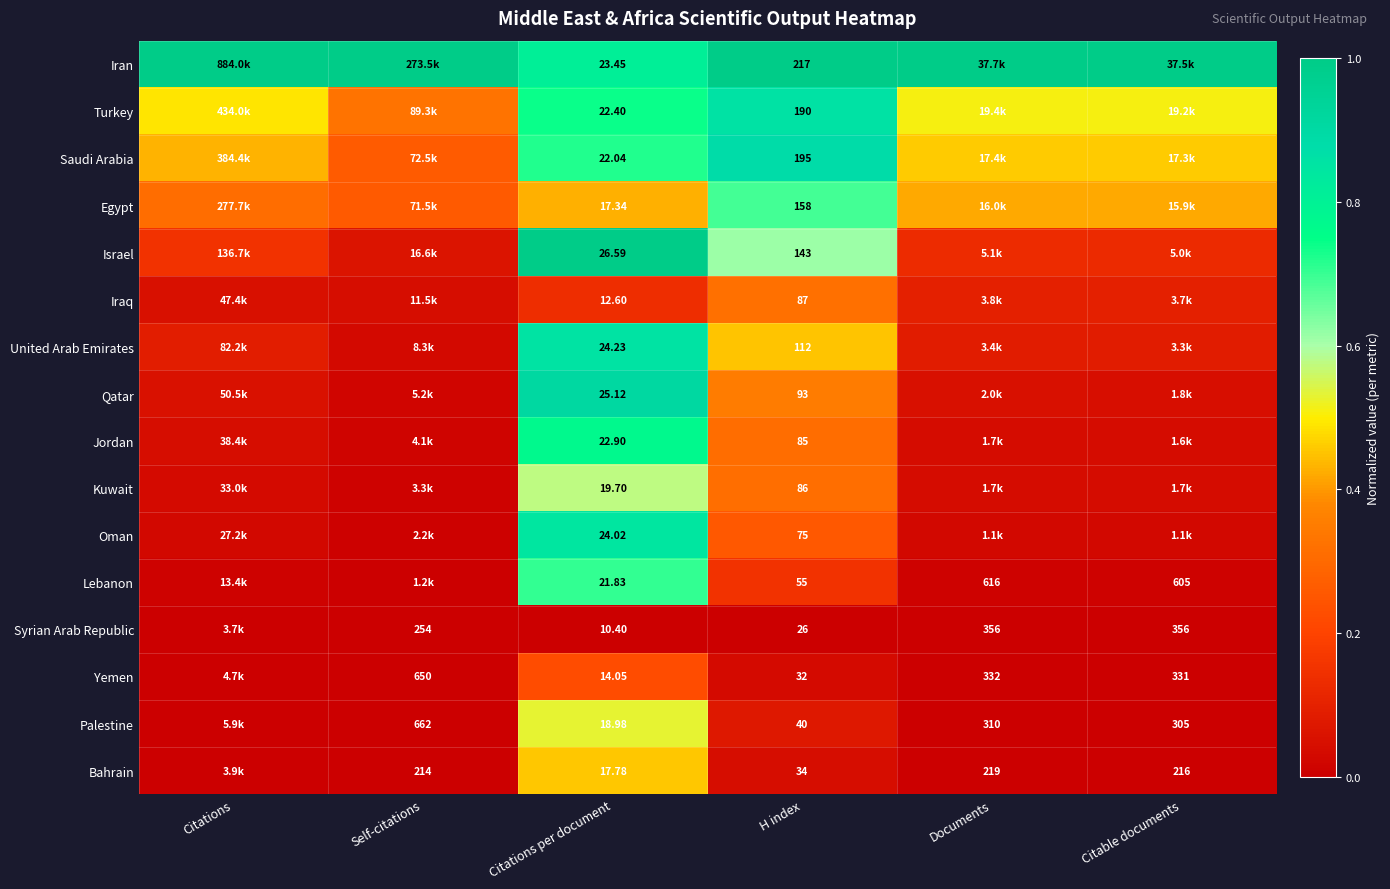

At Citations per document, list the series in order from smallest to largest.

Syrian Arab Republic, Iraq, Yemen, Egypt, Bahrain, Palestine, Kuwait, Lebanon, Saudi Arabia, Turkey, Jordan, Iran, Oman, United Arab Emirates, Qatar, Israel